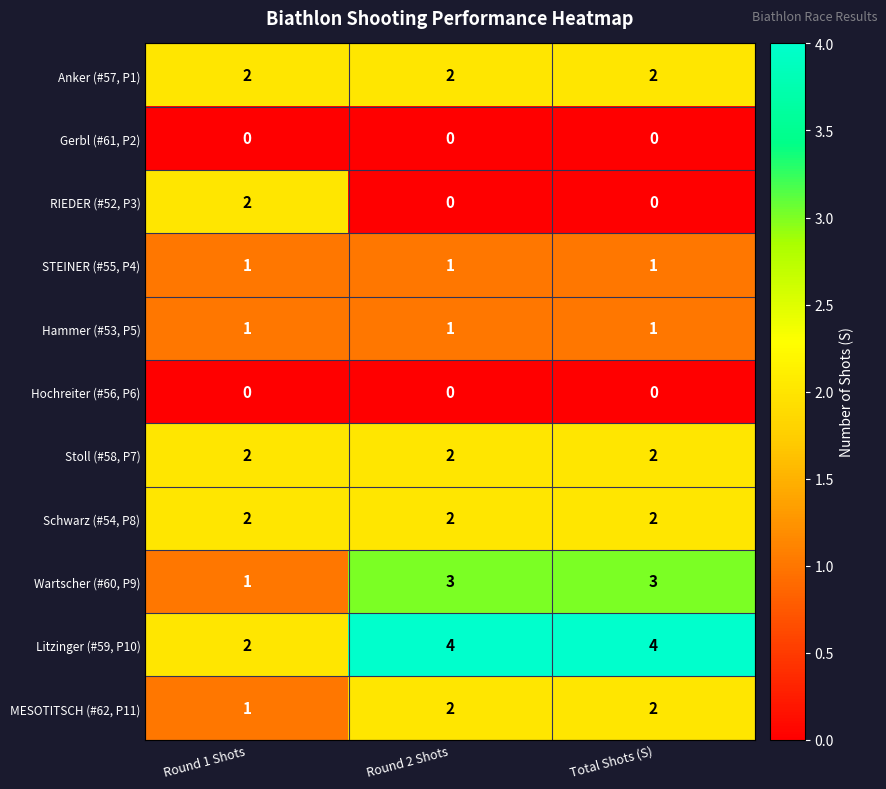

How many RIEDER (#52, P3) values are between 0 and 2?

3